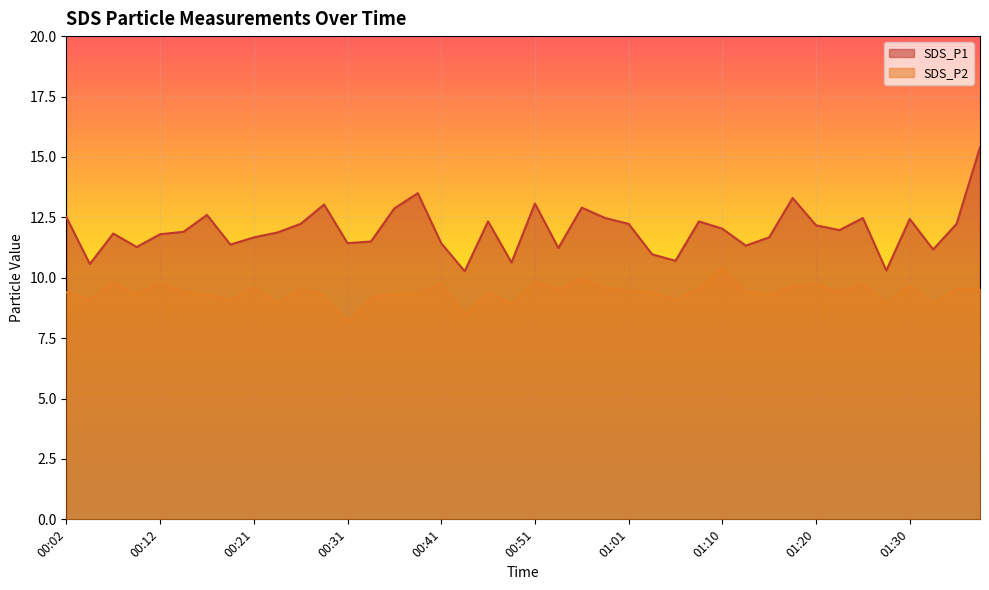

Which series has the widest spread of values?

SDS_P1